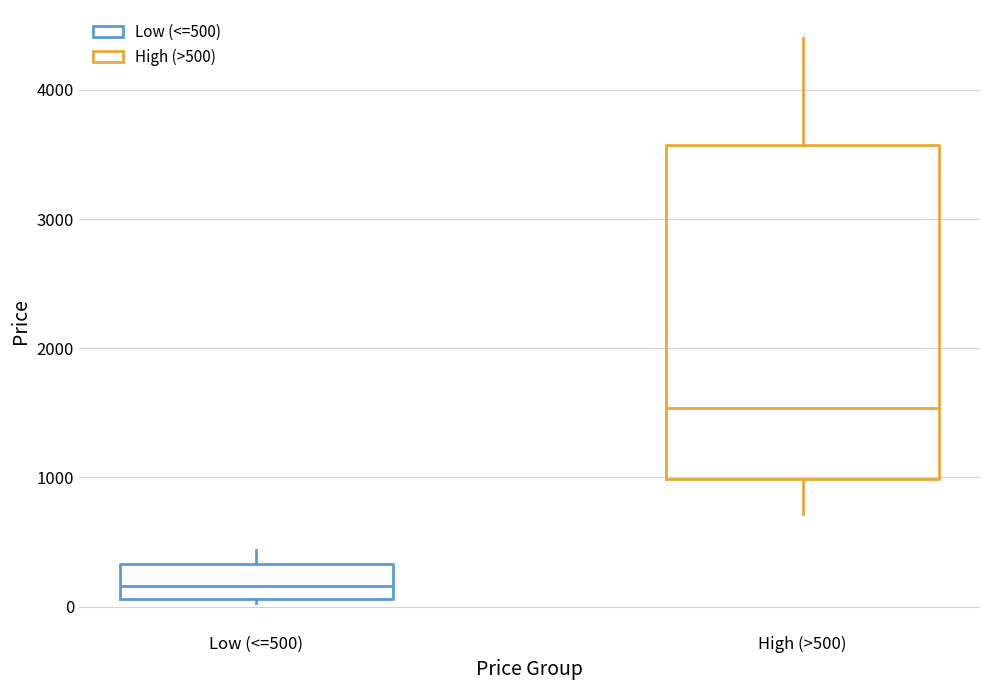

Reading left to right, transcribe this box plot: for each box, give where its median line is, the range the box spans, and where its two whiskers end, as read against the y-axis. The values are not printed on the chart, so give them approximately, as read against the axis.

Low (<=500): median 200, box 100 to 300, whiskers 0 to 400
High (>500): median 1500, box 1000 to 3600, whiskers 700 to 4400